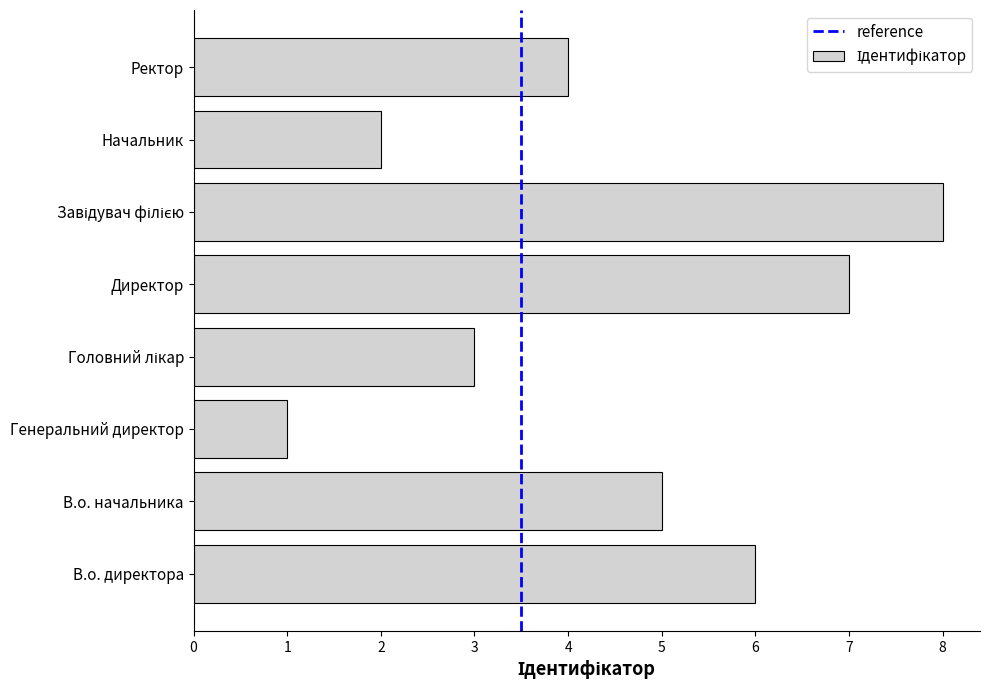

What is the difference between the maximum and second lowest values?

6